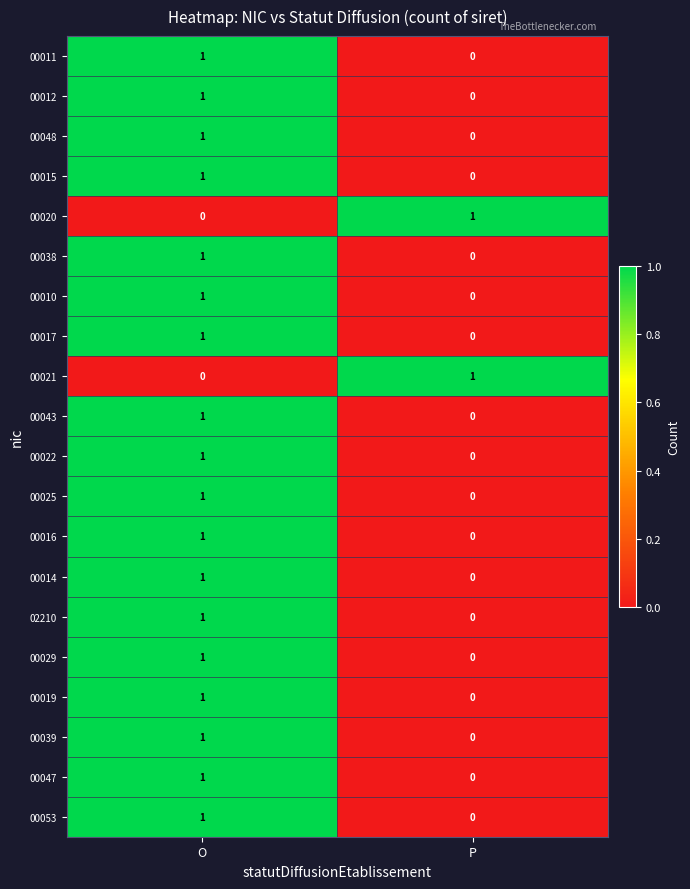

Where is 00048 nearest to the value 0?

P